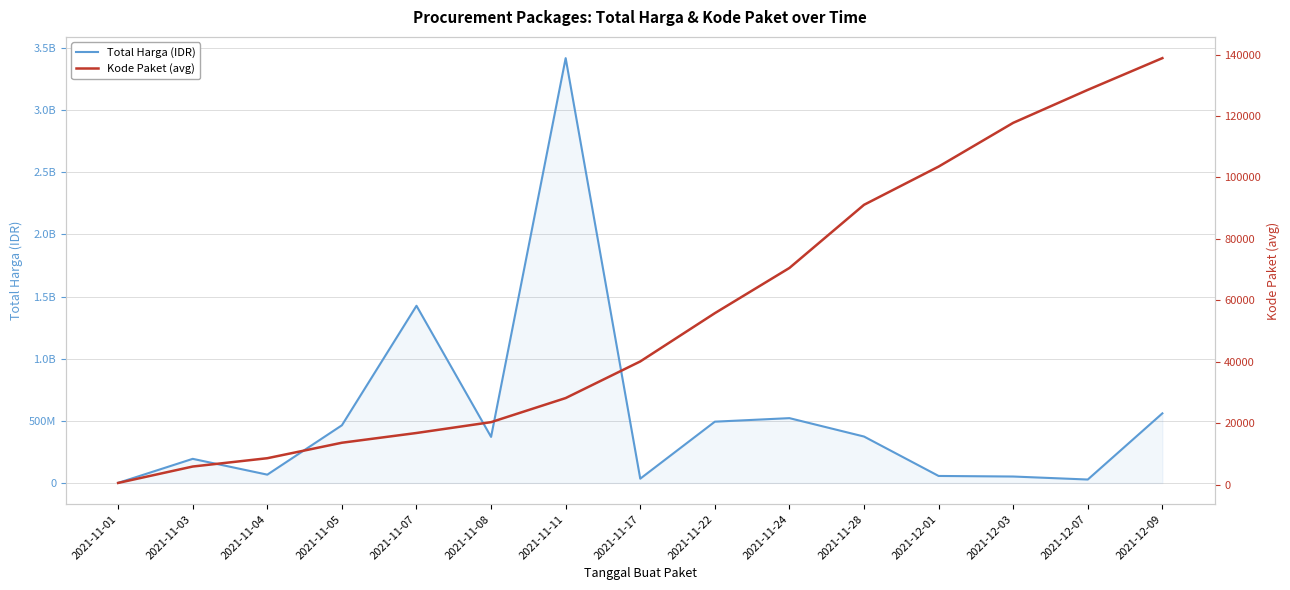

True or false: Total Harga (IDR) and Kode Paket (avg) cross at least once.

False